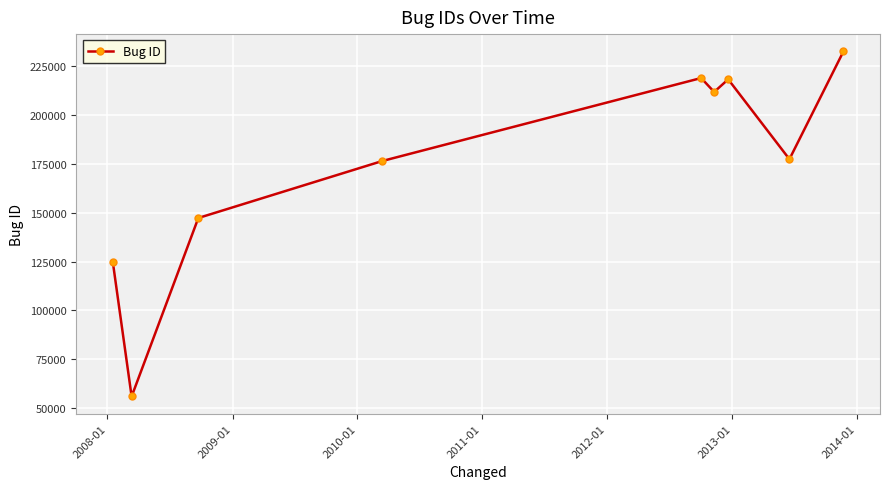

What is the maximum value shown in the chart?

232638